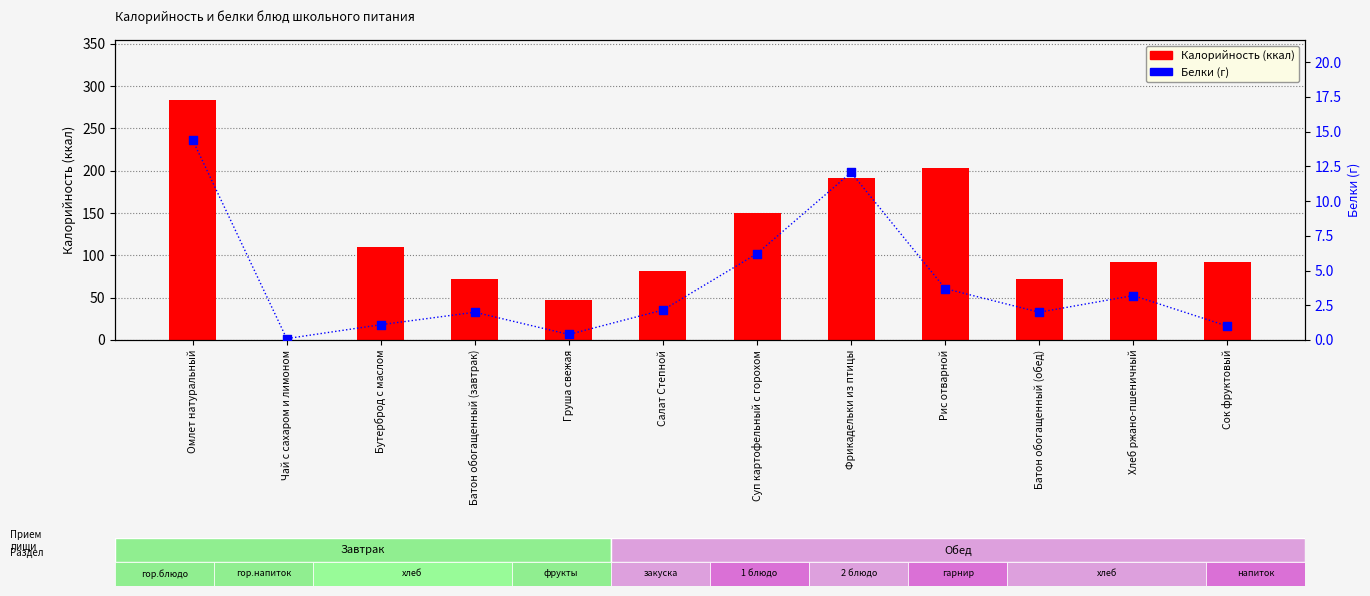

What is the total value across all series at Сок фруктовый?

93.0